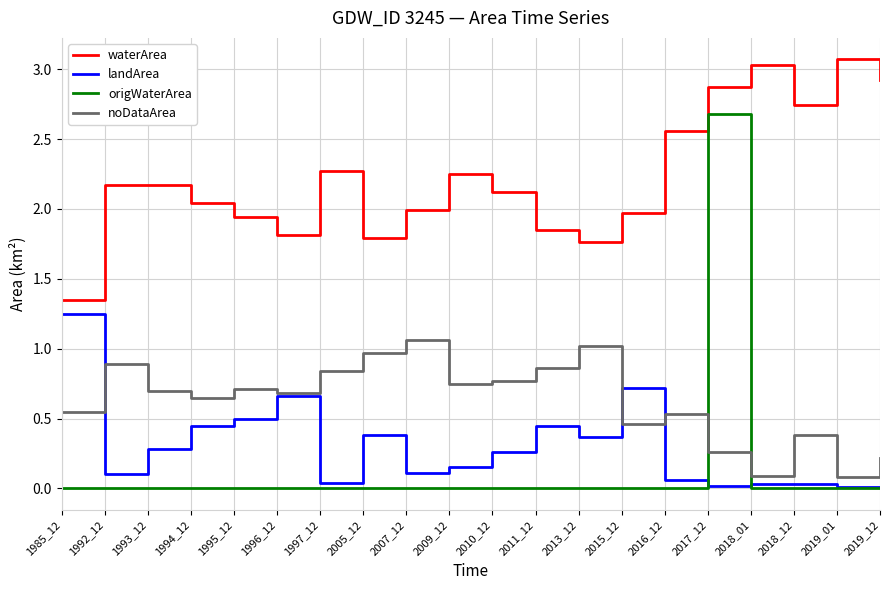

Does the chart display data point markers on the line(s)?

No